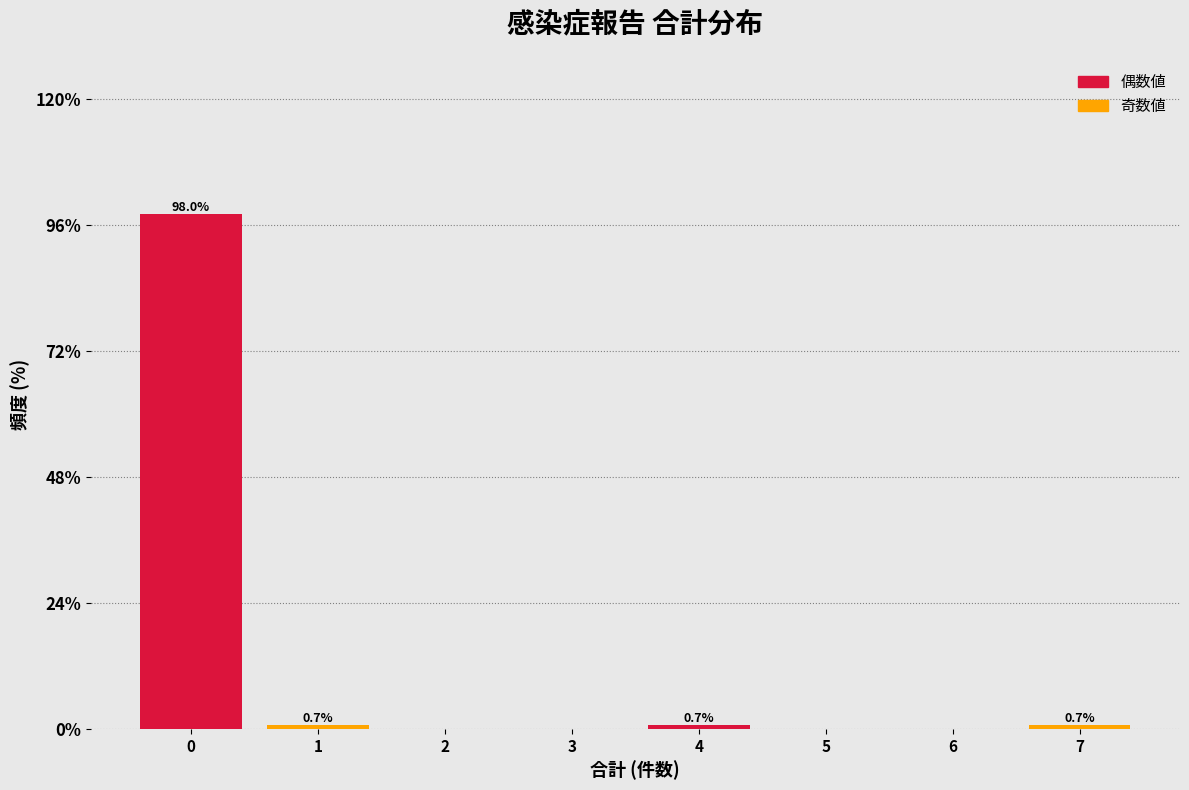

Reading left to right, what are all the values shown in this chart?

0=98.0	1=0.7	2=0.0	3=0.0	4=0.7	5=0.0	6=0.0	7=0.7